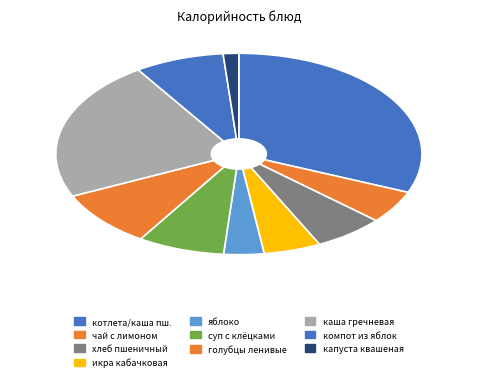

Which category has the smallest portion of the pie?

капуста квашеная